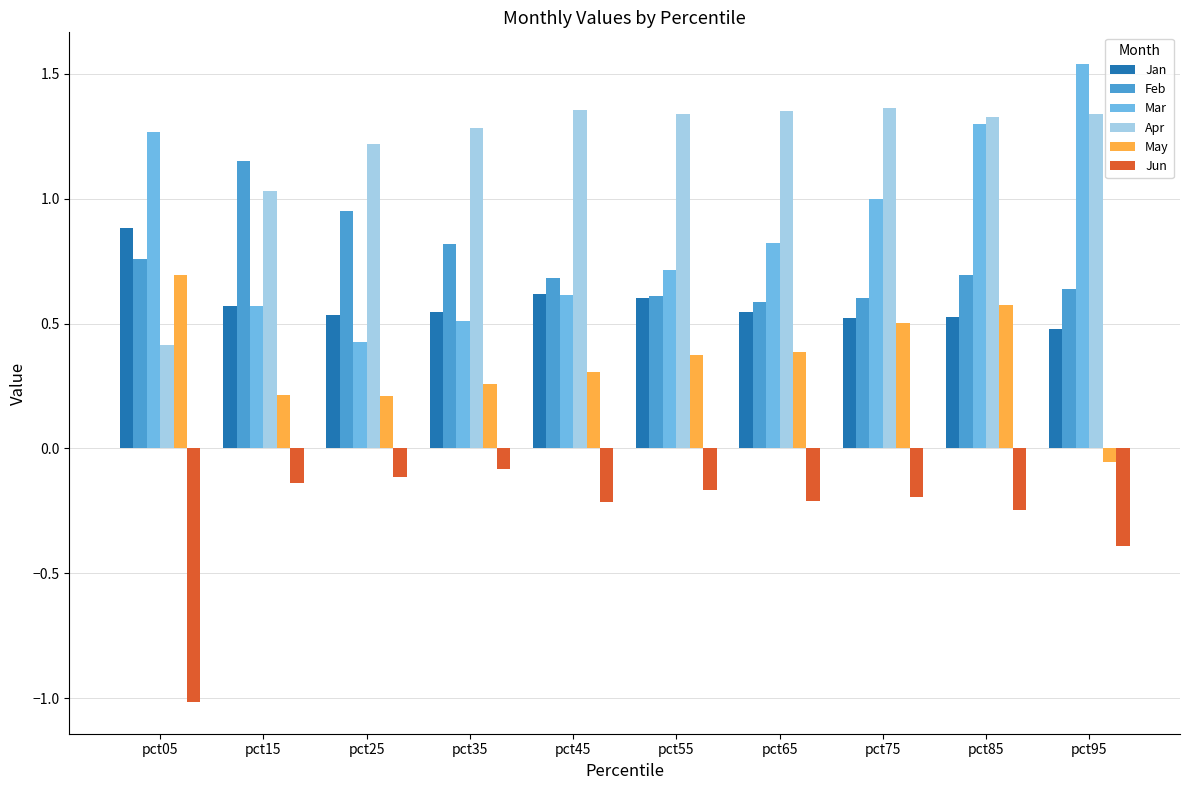

Does the chart contain stacked bars?

No